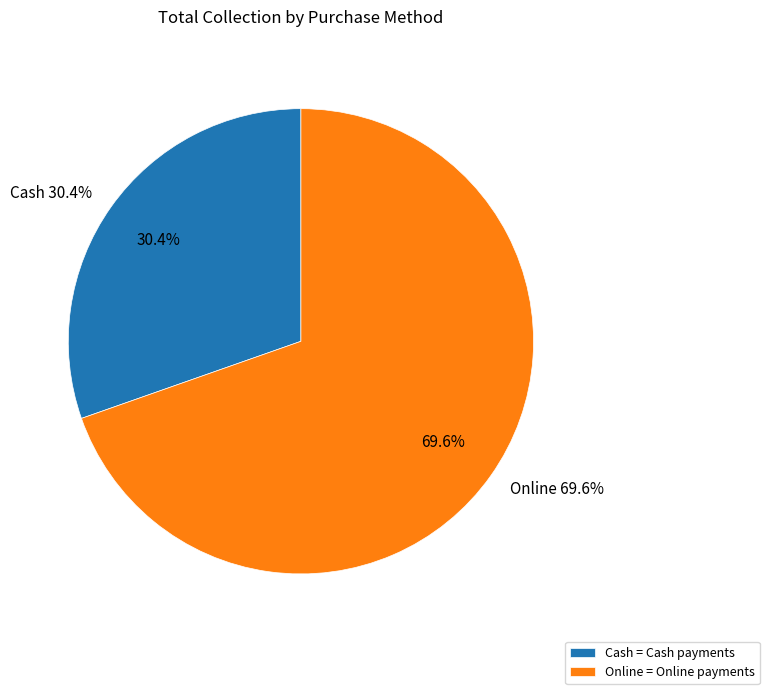

Does any single category account for the majority?

Yes